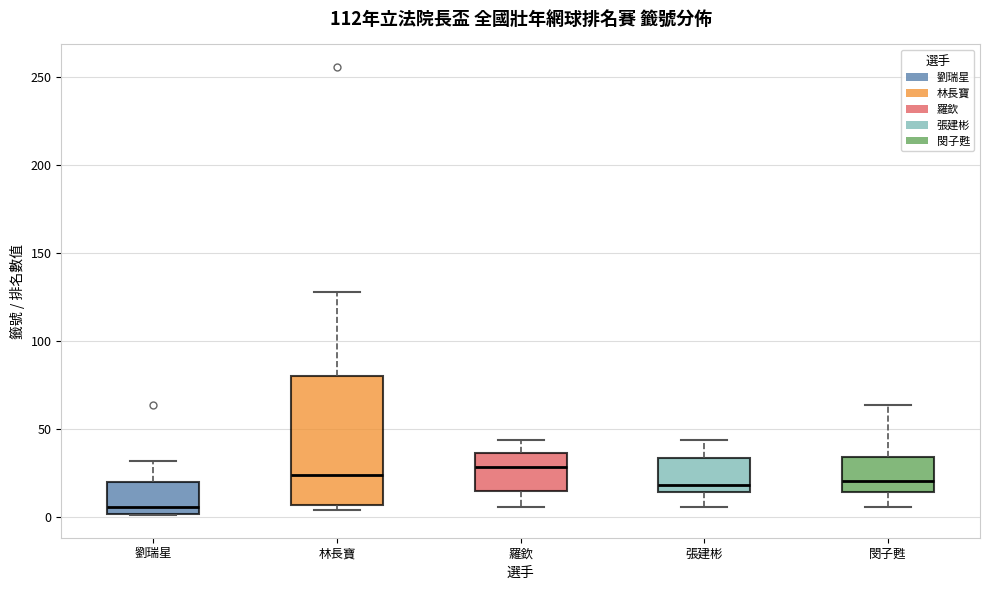

Reading left to right, read every box against the y-axis: the position of its median line, the range the box covers, and the ends of its whiskers. The values are not printed on the chart, so give them approximately, as read against the axis.

劉瑞星: median 5, box 0 to 20, whiskers 0 to 30
林長寶: median 25, box 5 to 80, whiskers 5 (just below the box's lower edge) to 130
羅欽: median 30, box 15 to 35, whiskers 5 to 45
張建彬: median 20, box 15 to 35, whiskers 5 to 45
閔子甦: median 20, box 15 to 35, whiskers 5 to 65